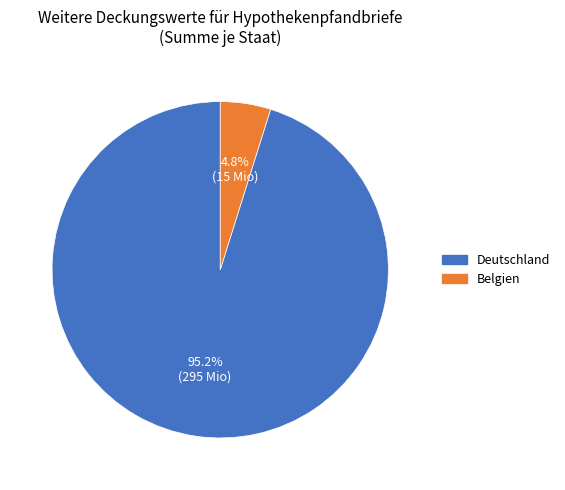

Do Belgien and Deutschland together represent more than half of the pie?

Yes